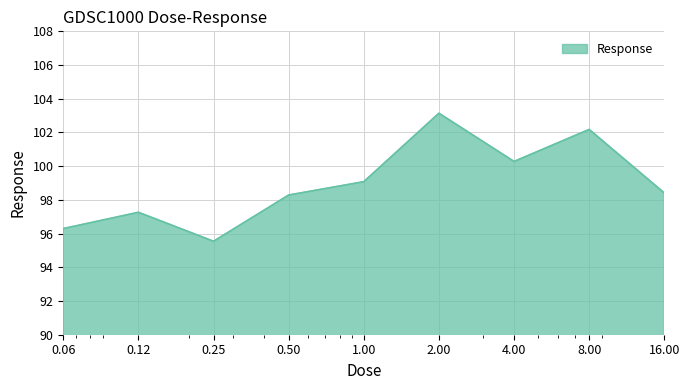

What is the smallest value displayed?

95.5